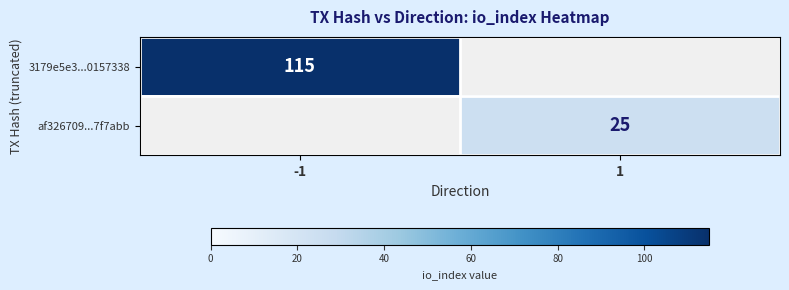

True or false: 3179e5e3...0157338 has a value of 78 at -1.

False